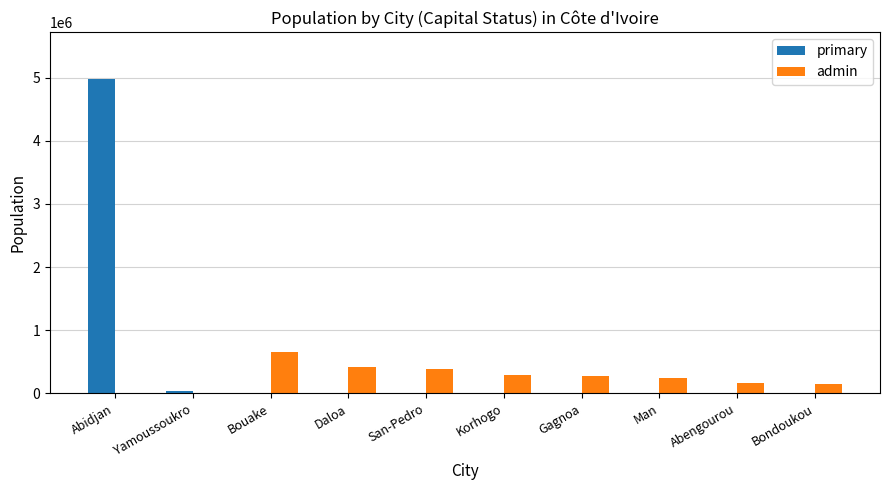

Which label corresponds to the largest value in the chart?

Abidjan